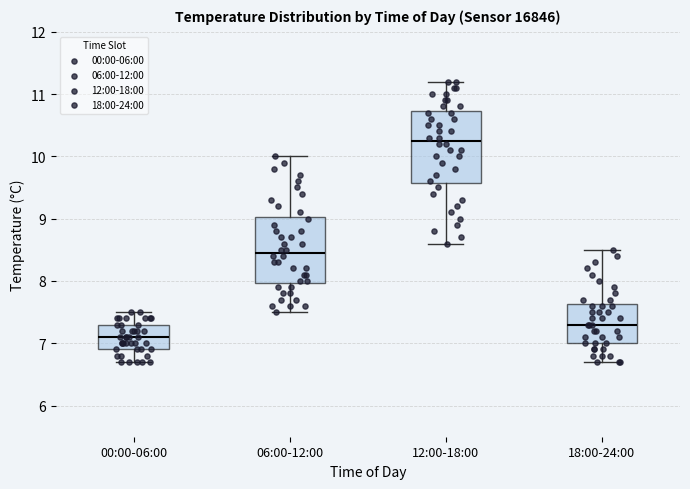

Reading left to right, transcribe this box plot: for each box, give where its median line is, the range the box spans, and where its two whiskers end, as read against the y-axis. The values are not printed on the chart, so give them approximately, as read against the axis.

00:00-06:00: median 7.1, box 6.9 to 7.3, whiskers 6.7 to 7.5
06:00-12:00: median 8.5, box 8.0 to 9.0, whiskers 7.5 to 10.0
12:00-18:00: median 10.3, box 9.6 to 10.7, whiskers 8.6 to 11.2
18:00-24:00: median 7.3, box 7.0 to 7.6, whiskers 6.7 to 8.5